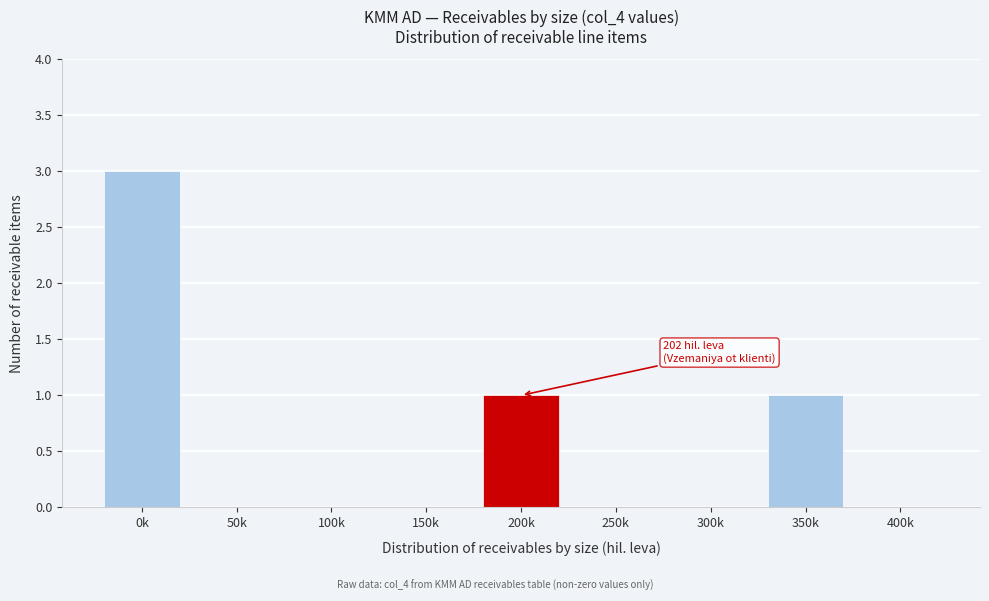

Reading left to right, extract all data points from this chart.

0k=3	50k=0	100k=0	150k=0	200k=1	250k=0	300k=0	350k=1	400k=0